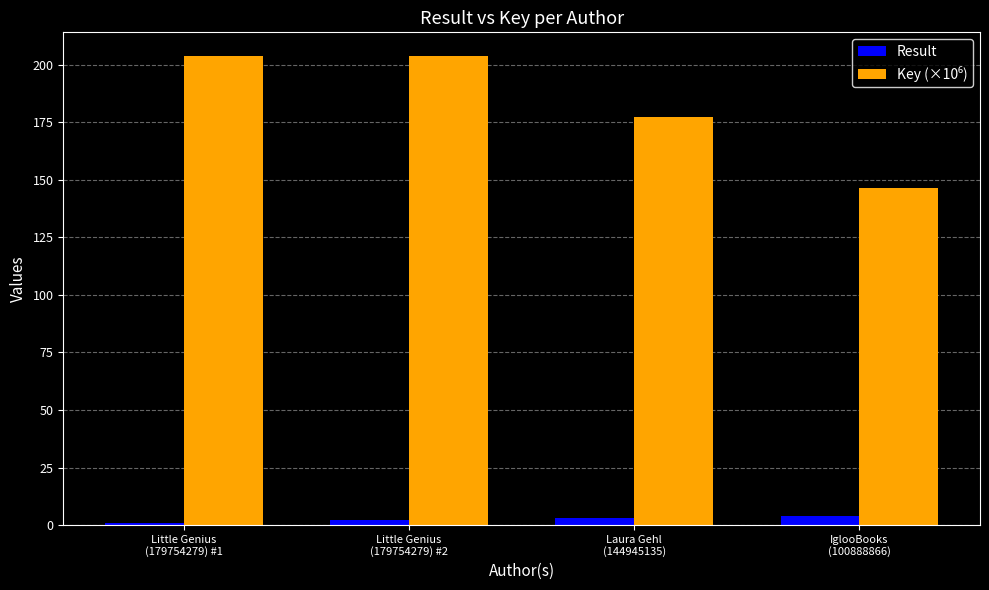

At how many categories does at least one series exceed 30?

4